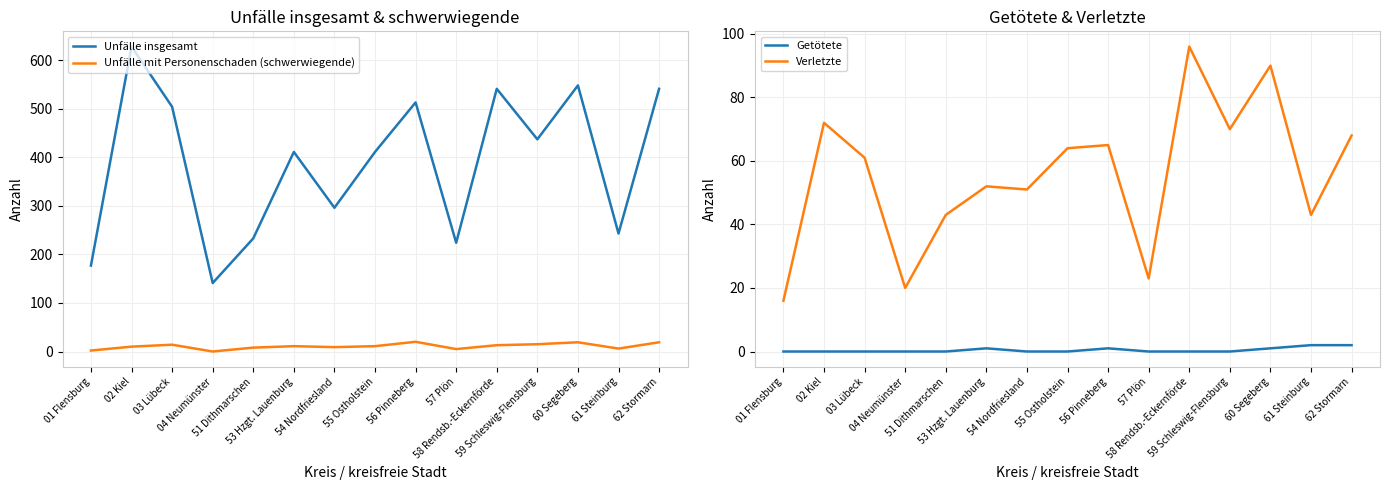

Reading left to right, what are all the values shown in this chart?

Unfälle insgesamt: 01 Flensburg=177	02 Kiel=628	03 Lübeck=504	04 Neumünster=141	51 Dithmarschen=233	53 Hzgt. Lauenburg=411	54 Nordfriesland=296	55 Ostholstein=411	56 Pinneberg=513	57 Plön=224	58 Rendsb.-Eckernförde=541	59 Schleswig-Flensburg=437	60 Segeberg=548	61 Steinburg=243	62 Stormarn=541
Unfälle mit Personenschaden (schwerwiegende): 01 Flensburg=2	02 Kiel=10	03 Lübeck=14	04 Neumünster=0	51 Dithmarschen=8	53 Hzgt. Lauenburg=11	54 Nordfriesland=9	55 Ostholstein=11	56 Pinneberg=20	57 Plön=5	58 Rendsb.-Eckernförde=13	59 Schleswig-Flensburg=15	60 Segeberg=19	61 Steinburg=6	62 Stormarn=19
Getötete: 01 Flensburg=0	02 Kiel=0	03 Lübeck=0	04 Neumünster=0	51 Dithmarschen=0	53 Hzgt. Lauenburg=1	54 Nordfriesland=0	55 Ostholstein=0	56 Pinneberg=1	57 Plön=0	58 Rendsb.-Eckernförde=0	59 Schleswig-Flensburg=0	60 Segeberg=1	61 Steinburg=2	62 Stormarn=2
Verletzte: 01 Flensburg=16	02 Kiel=72	03 Lübeck=61	04 Neumünster=20	51 Dithmarschen=43	53 Hzgt. Lauenburg=52	54 Nordfriesland=51	55 Ostholstein=64	56 Pinneberg=65	57 Plön=23	58 Rendsb.-Eckernförde=96	59 Schleswig-Flensburg=70	60 Segeberg=90	61 Steinburg=43	62 Stormarn=68